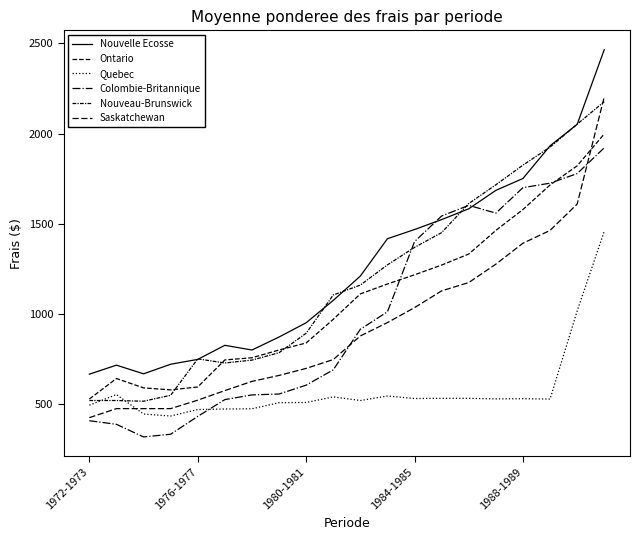

Is this an area chart (filled region under the line)?

No